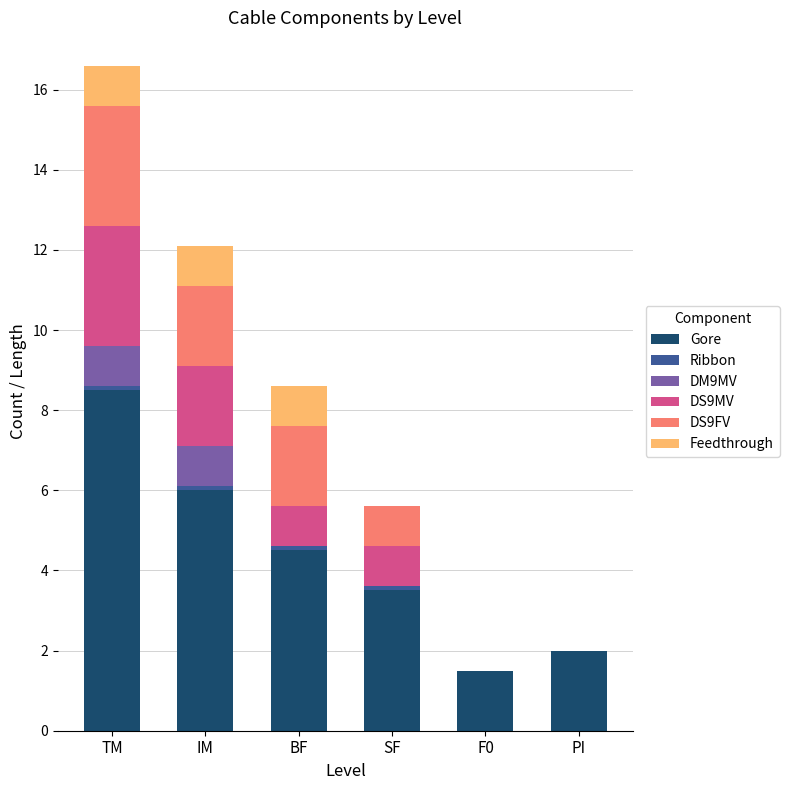

Read the Gore value at PI.

2.0